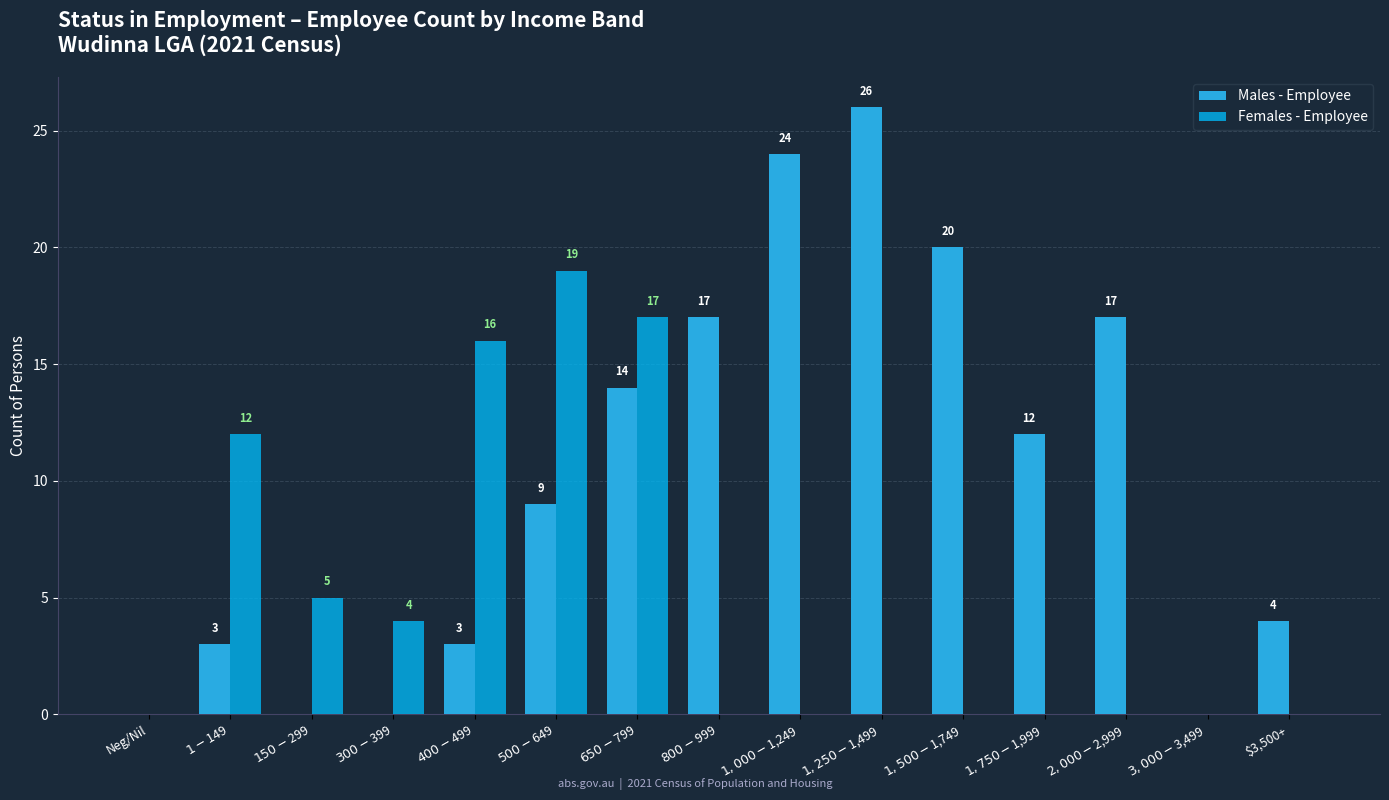

The Females - Employee series shows 4 at $300-$399. True or false?

True